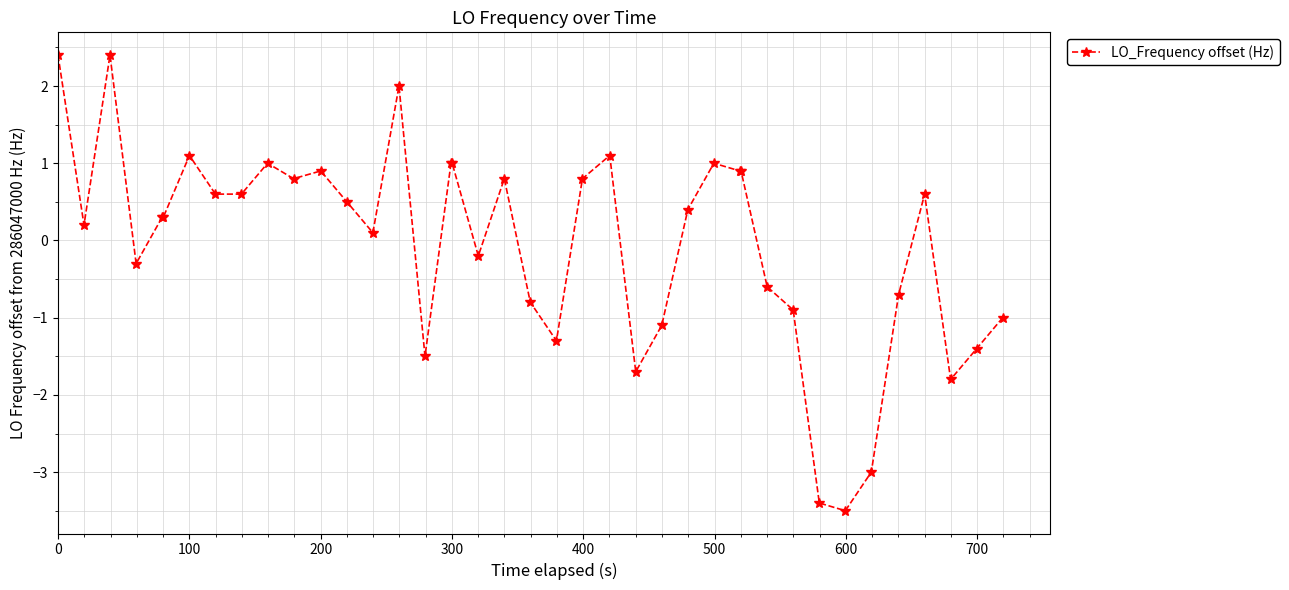

True or false: there are more than 0 points higher than both neighbors.

True